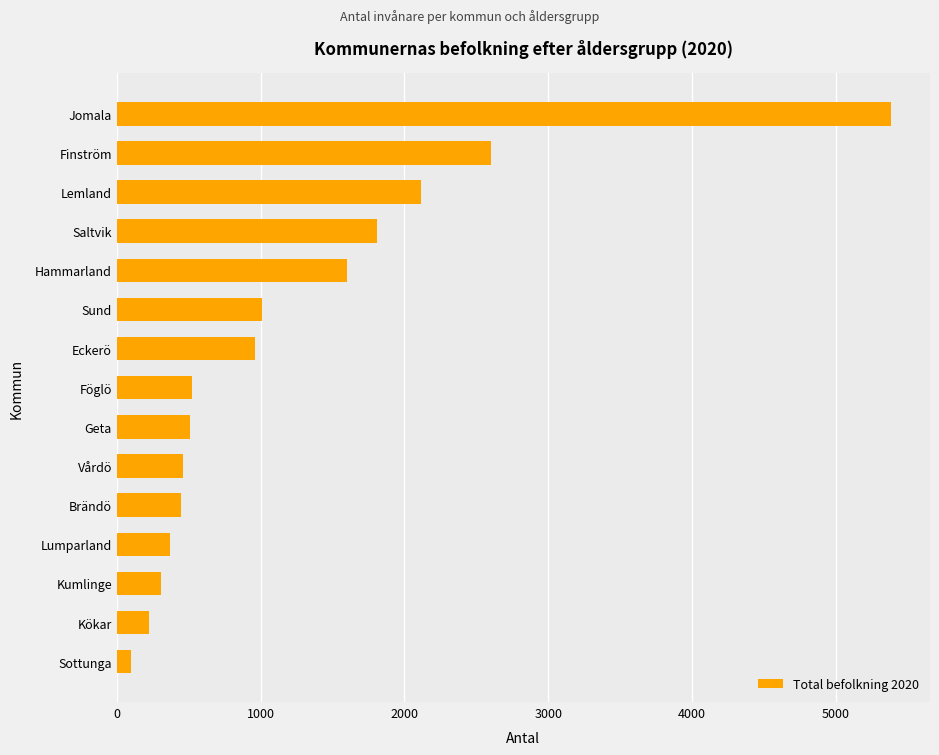

What is the change in value from Kökar to Sund?

+782